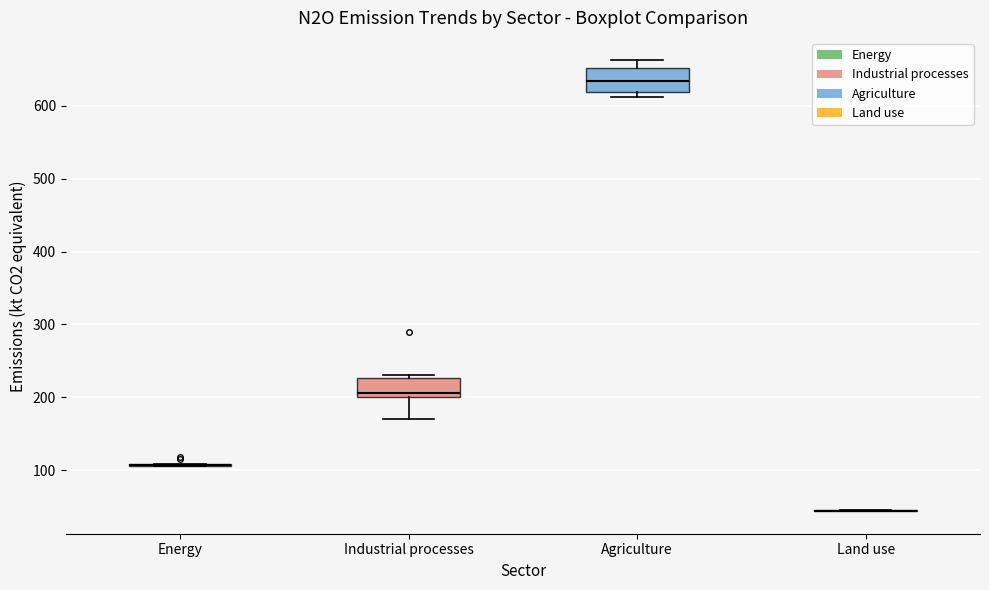

Reading left to right, transcribe this box plot: for each box, give where its median line is, the range the box spans, and where its two whiskers end, as read against the y-axis. The values are not printed on the chart, so give them approximately, as read against the axis.

Energy: box collapsed to a line at 110, whiskers 110 to 110
Industrial processes: median 210, box 200 to 230, whiskers 170 to 230 (just above the box's upper edge)
Agriculture: median 630, box 620 to 650, whiskers 610 to 660
Land use: box collapsed to a line at 40, whiskers 40 to 50